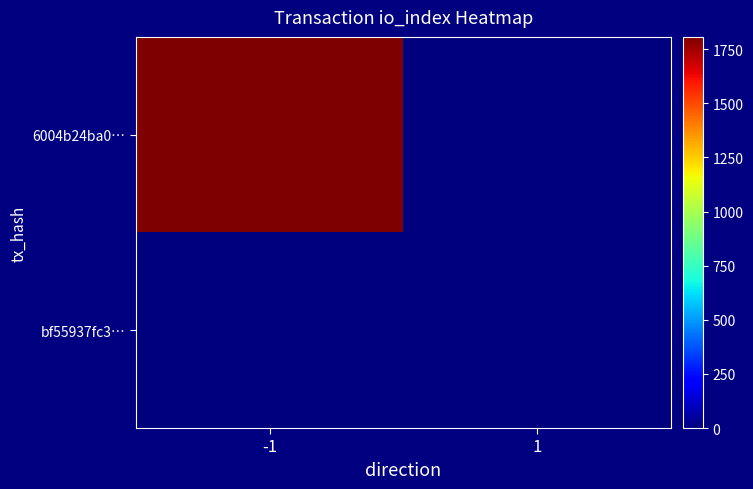

Rank the series by their maximum value, from lowest to highest.

bf55937fc3…, 6004b24ba0…